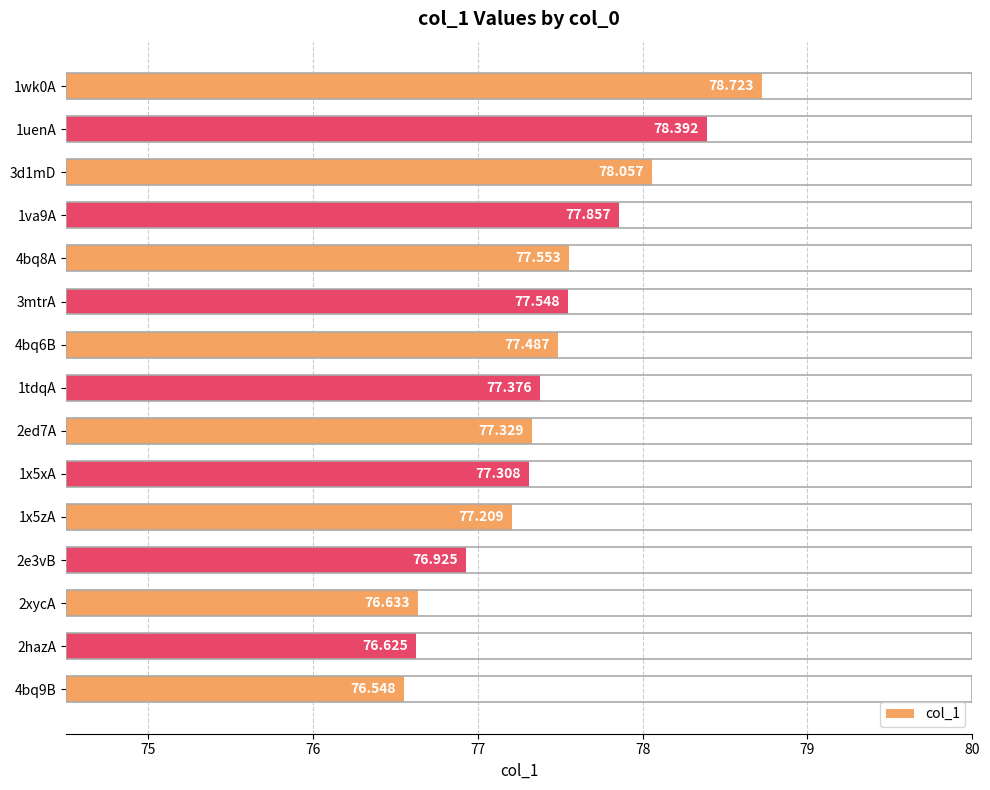

Count the number of values greater than 77.

11